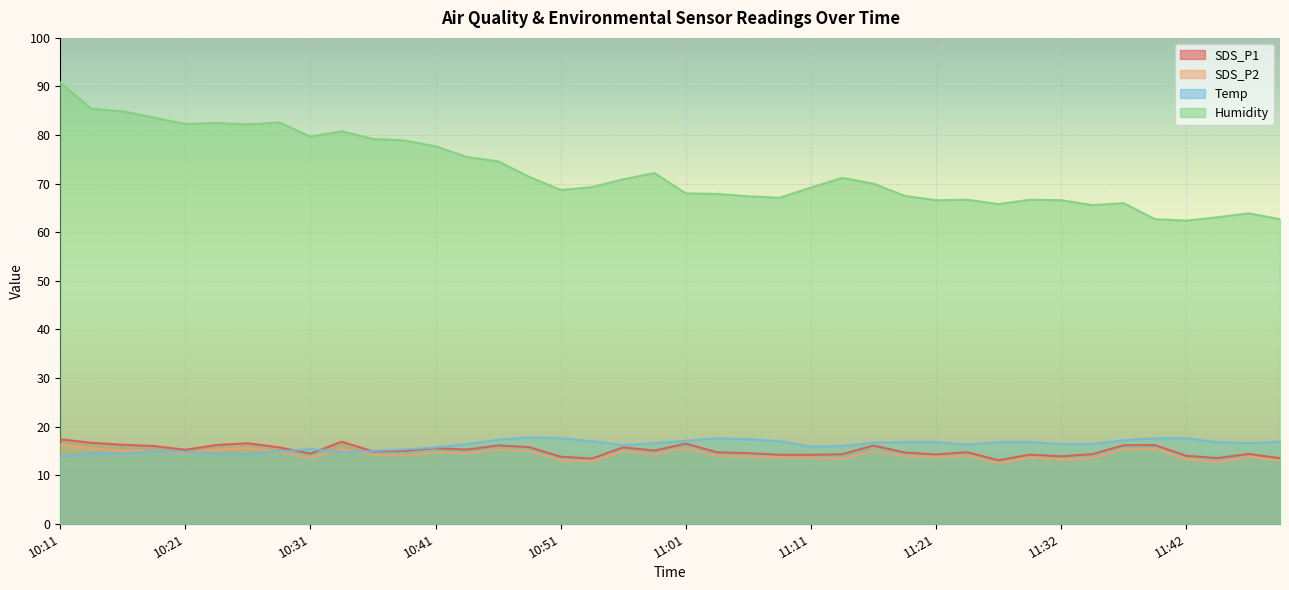

Is the value of Temp at 10:44 greater than the value of SDS_P2 at 11:34?

Yes